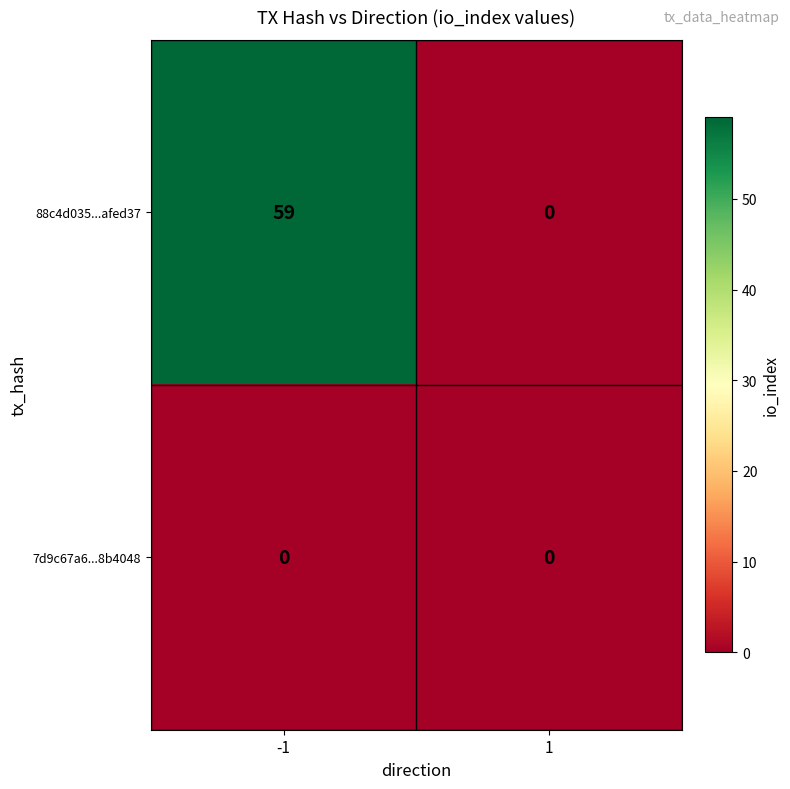

At how many categories does at least one series exceed 7?

1